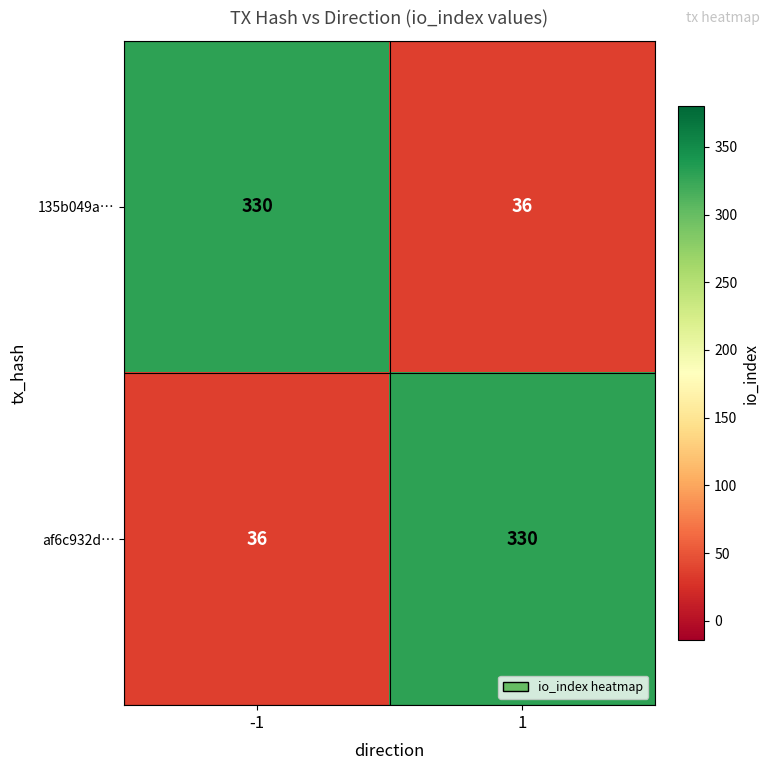

Rank the categories by 135b049a… value from lowest to highest.

1, -1